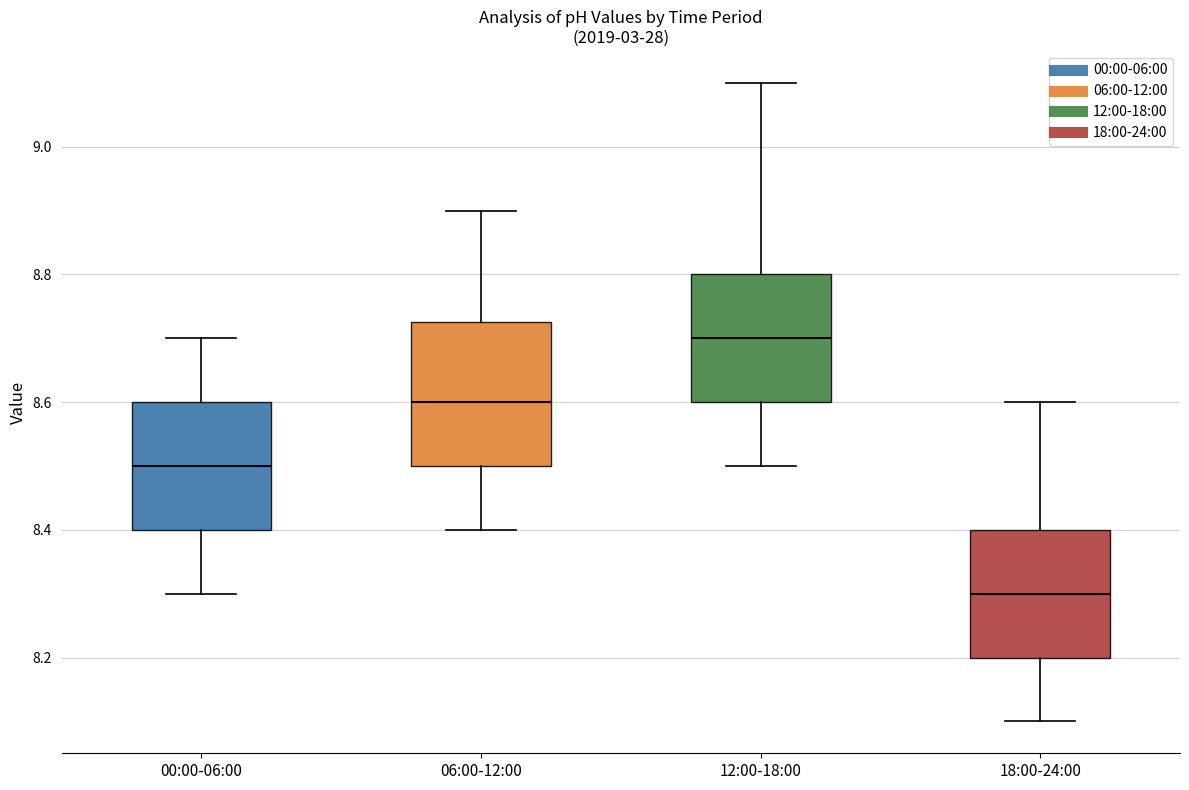

Which box has the lowest median line?

18:00-24:00